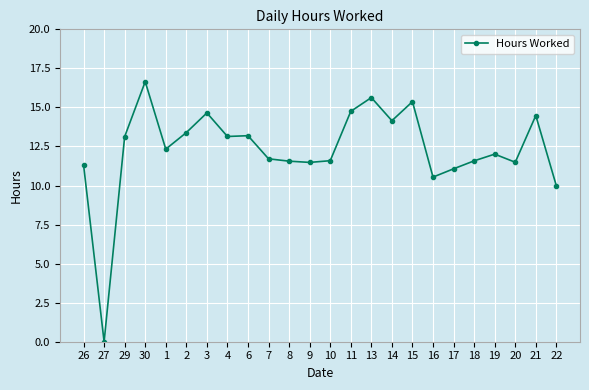

Between 14 and 17, which is larger?

14